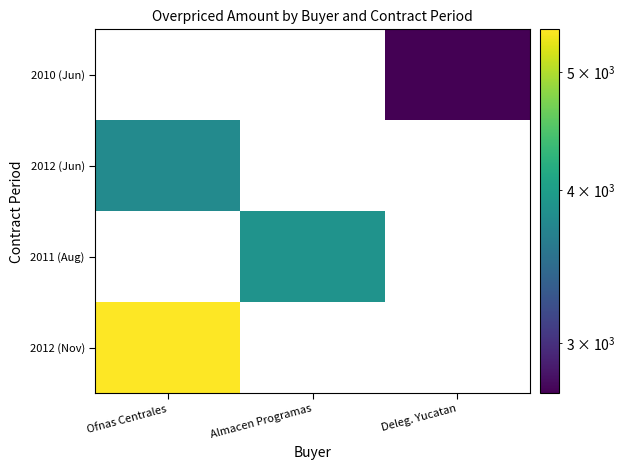

What is the greatest value displayed?

5417.3